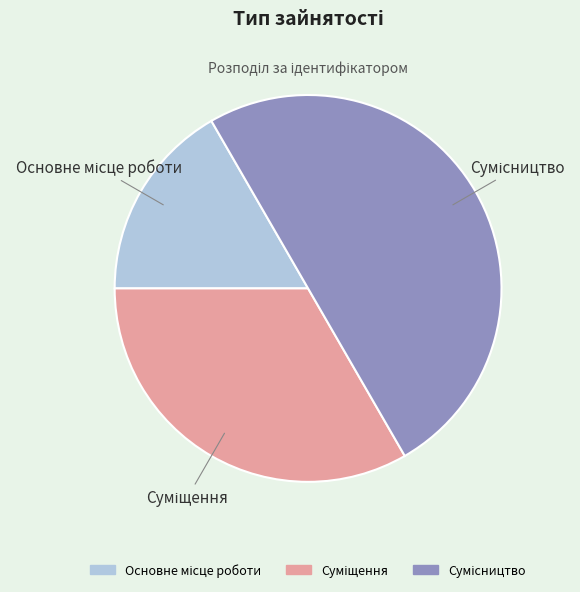

Count the number of slices in the pie.

3